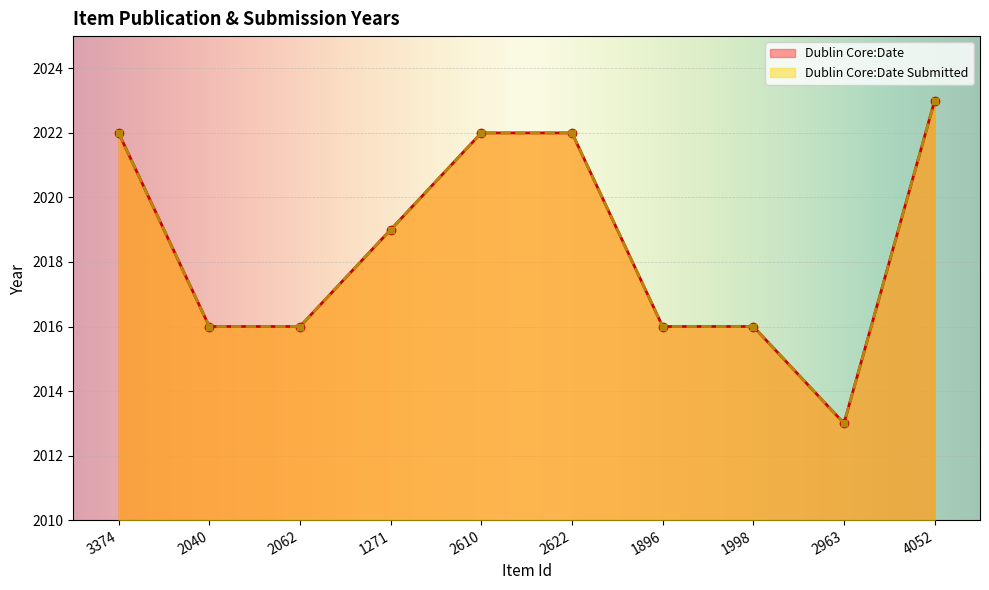

How many values in the Dublin Core:Date Submitted series exceed 2019?

4